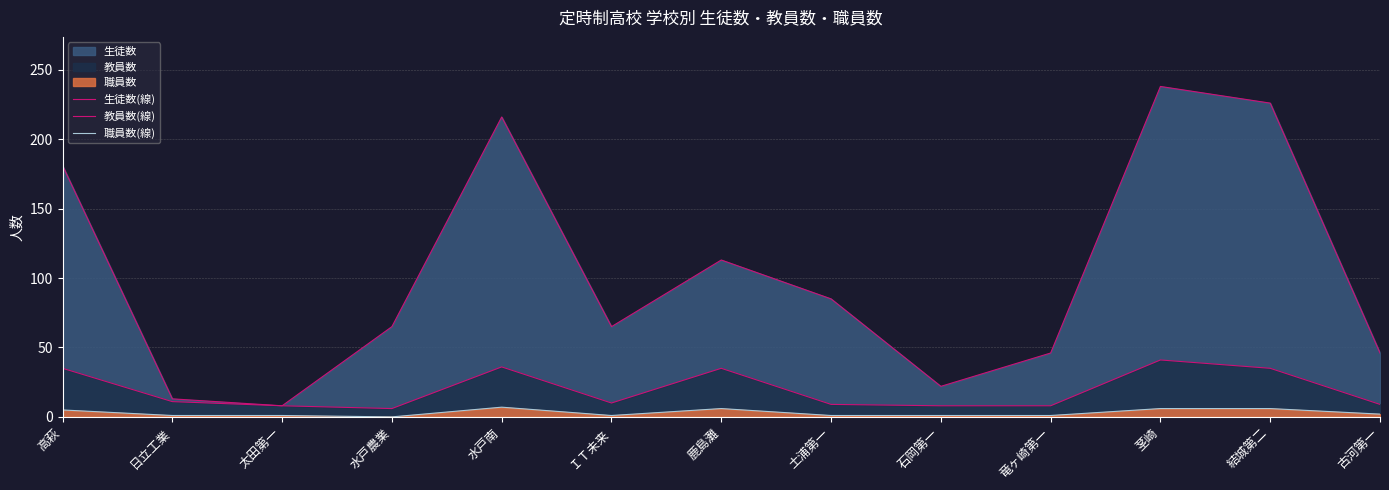

What position from the left is 日立工業?

2